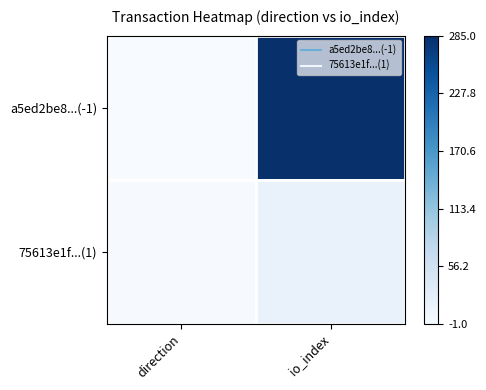

Which series changed the most between direction and io_index?

a5ed2be8...(-1)